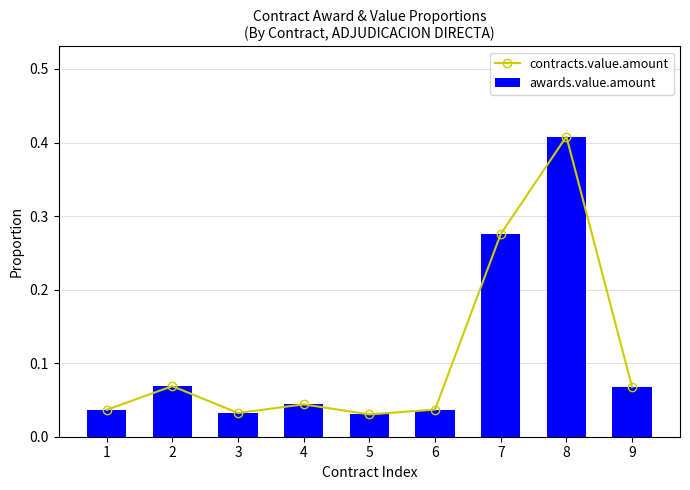

In contracts.value.amount, how many points are higher than both neighbors (excluding endpoints)?

3